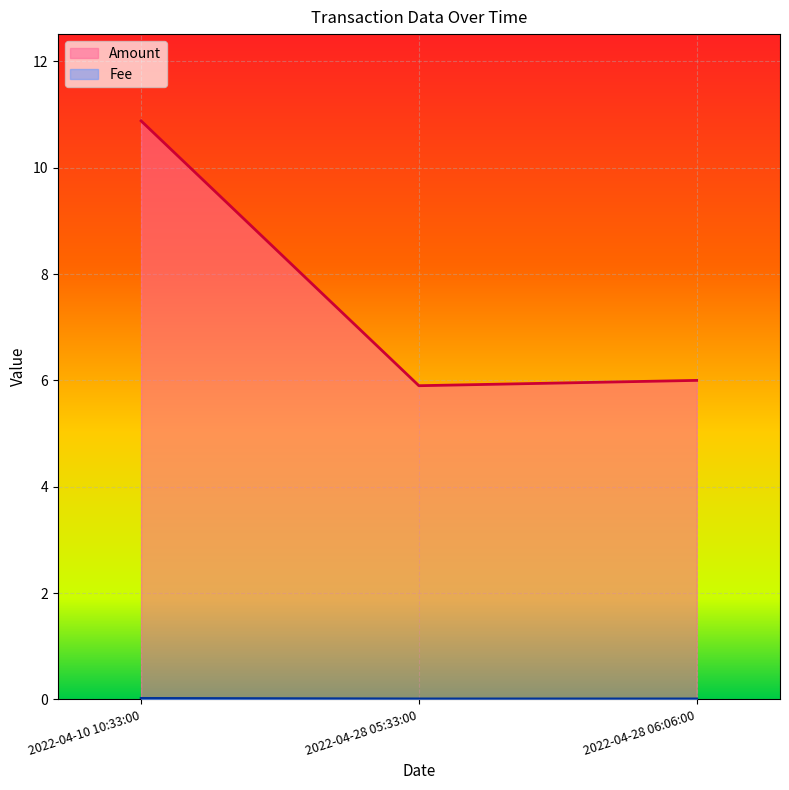

What is the sum of all Amount values?

22.8